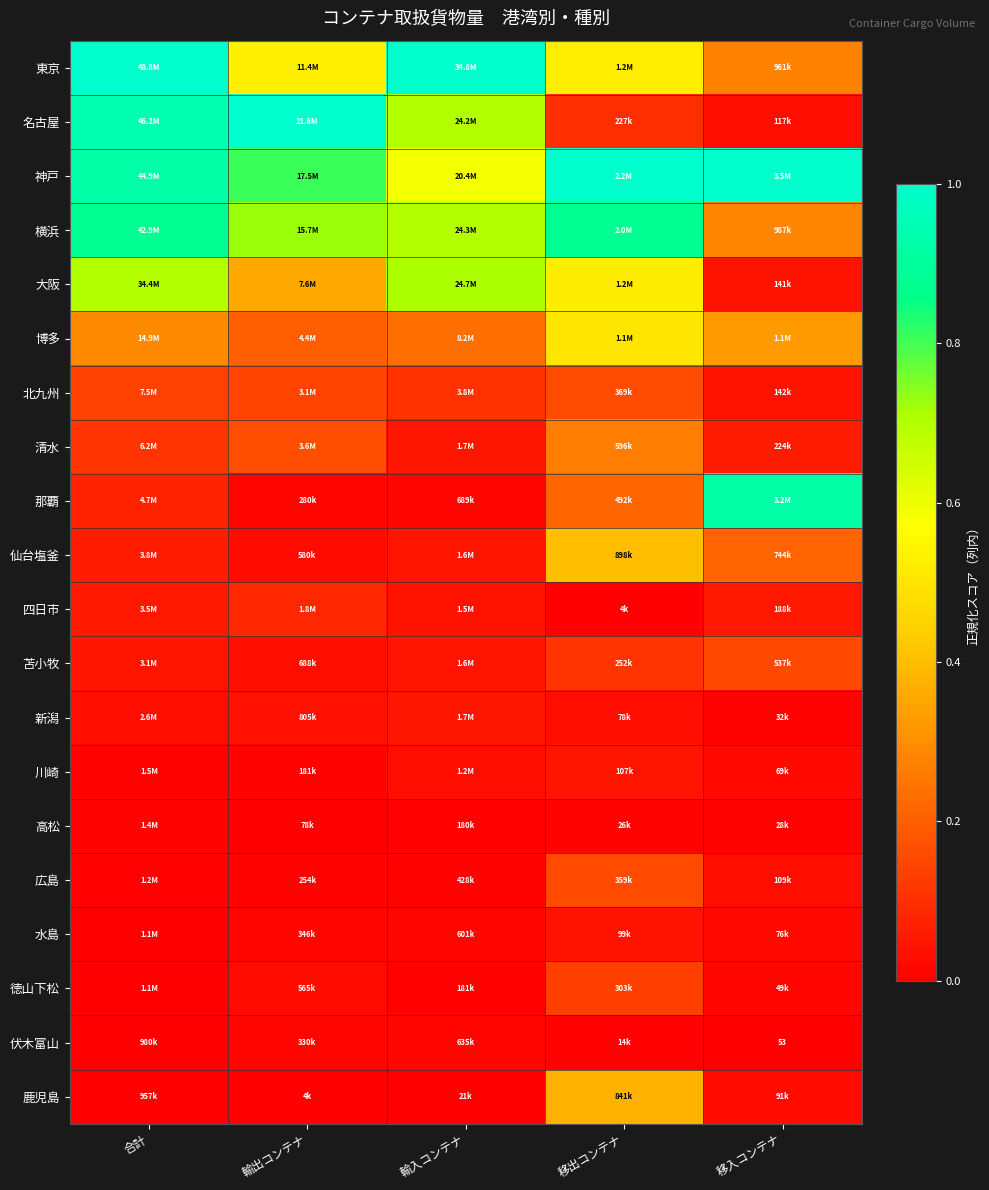

The value of 川崎 at 移入コンテナ is 0.0. True or false?

True